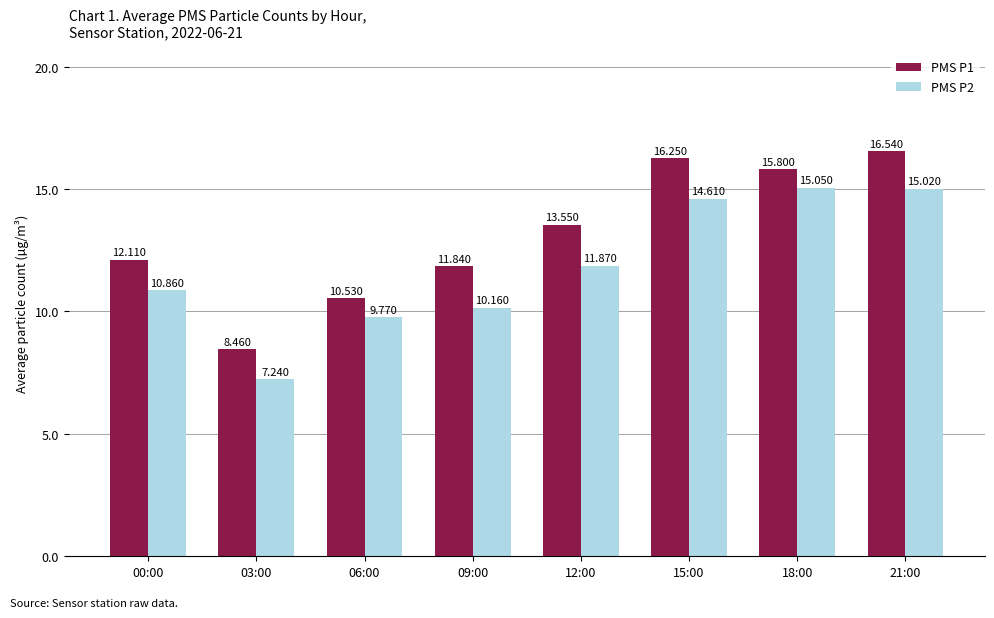

What is the difference between the highest and lowest values at 15:00?

1.6